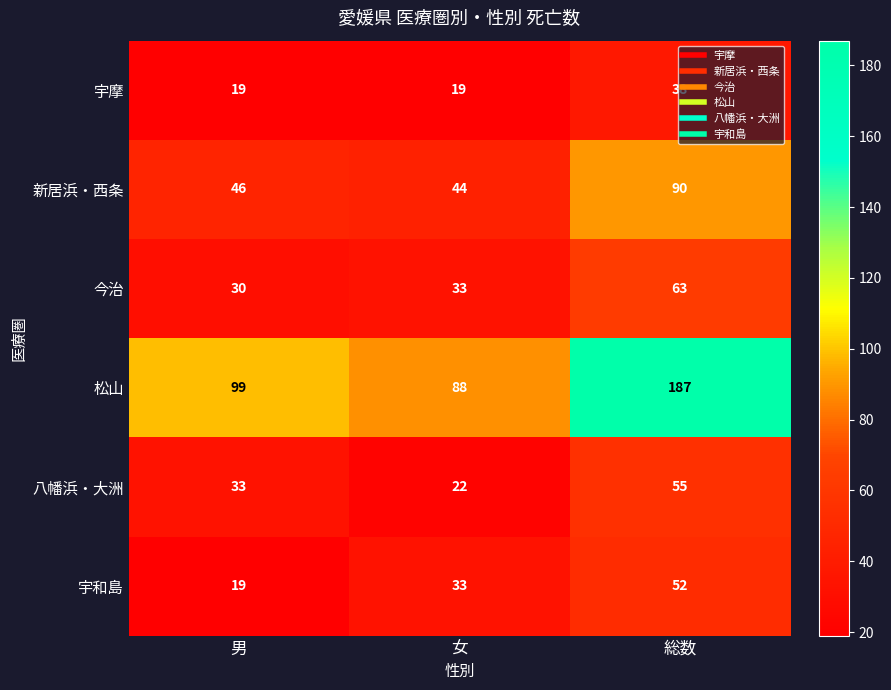

What is the difference between the highest and lowest values at 男?

80